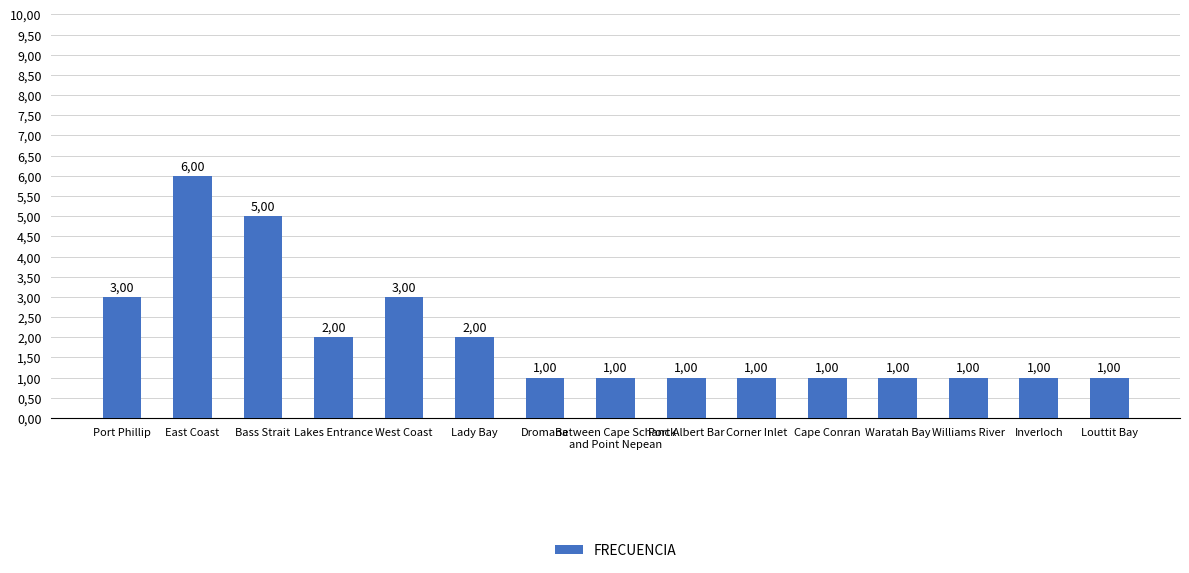

The value at East Coast is 6. True or false?

True